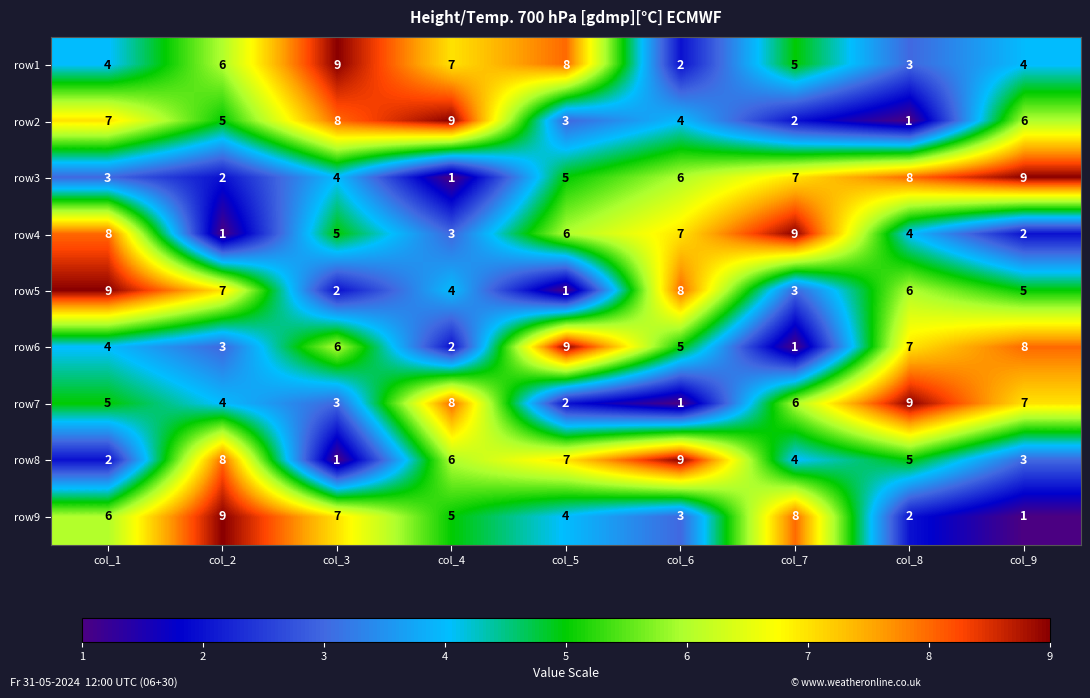

What is the maximum value for row6?

9